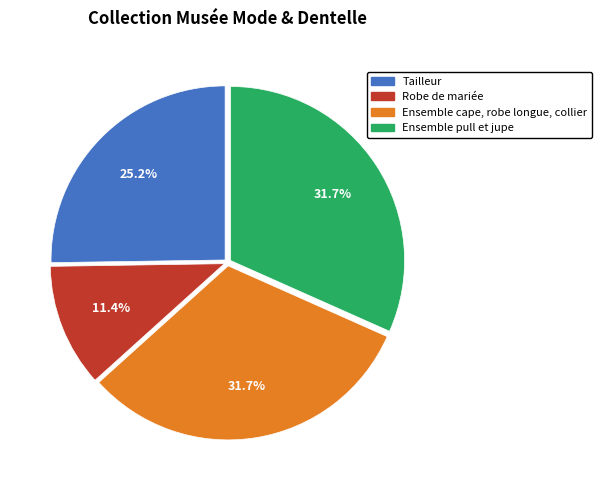

To the nearest percent, what is the combined percentage of Tailleur and Ensemble cape, robe longue, collier?

57%